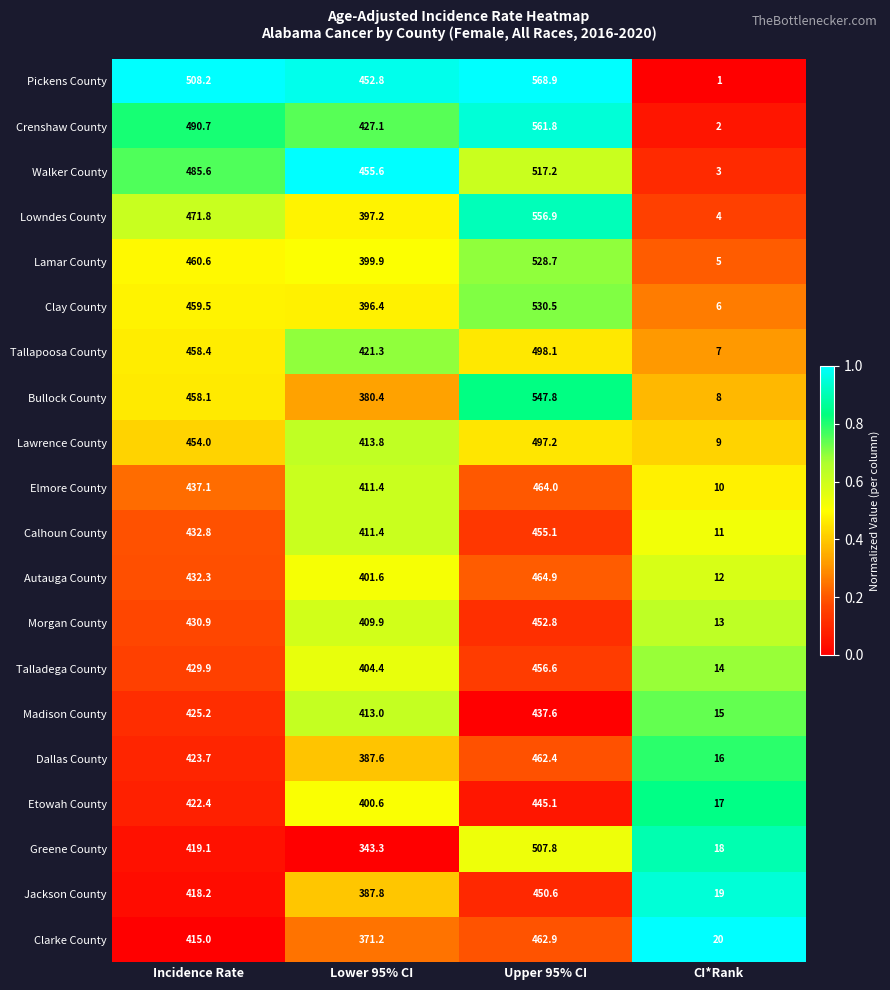

Between Incidence Rate and CI*Rank, which series saw the biggest shift?

Pickens County